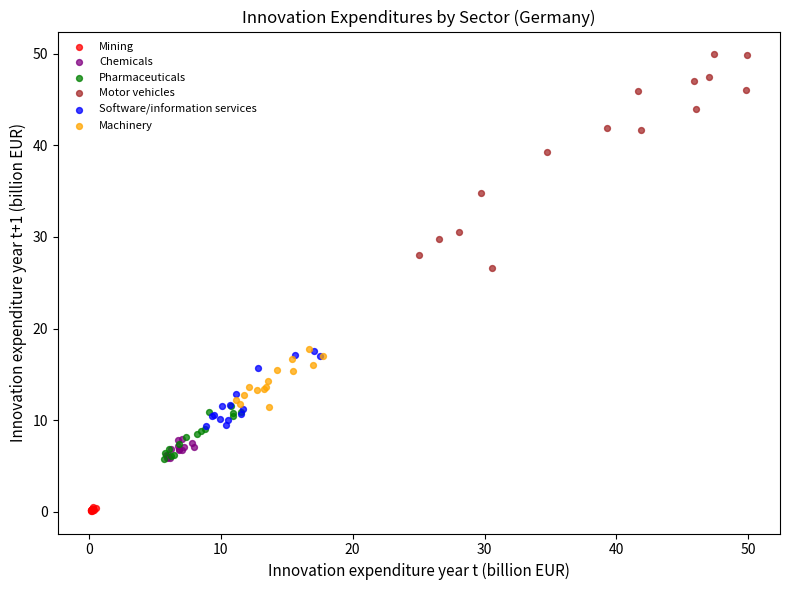

Which series has the widest spread of Y values?

Motor vehicles